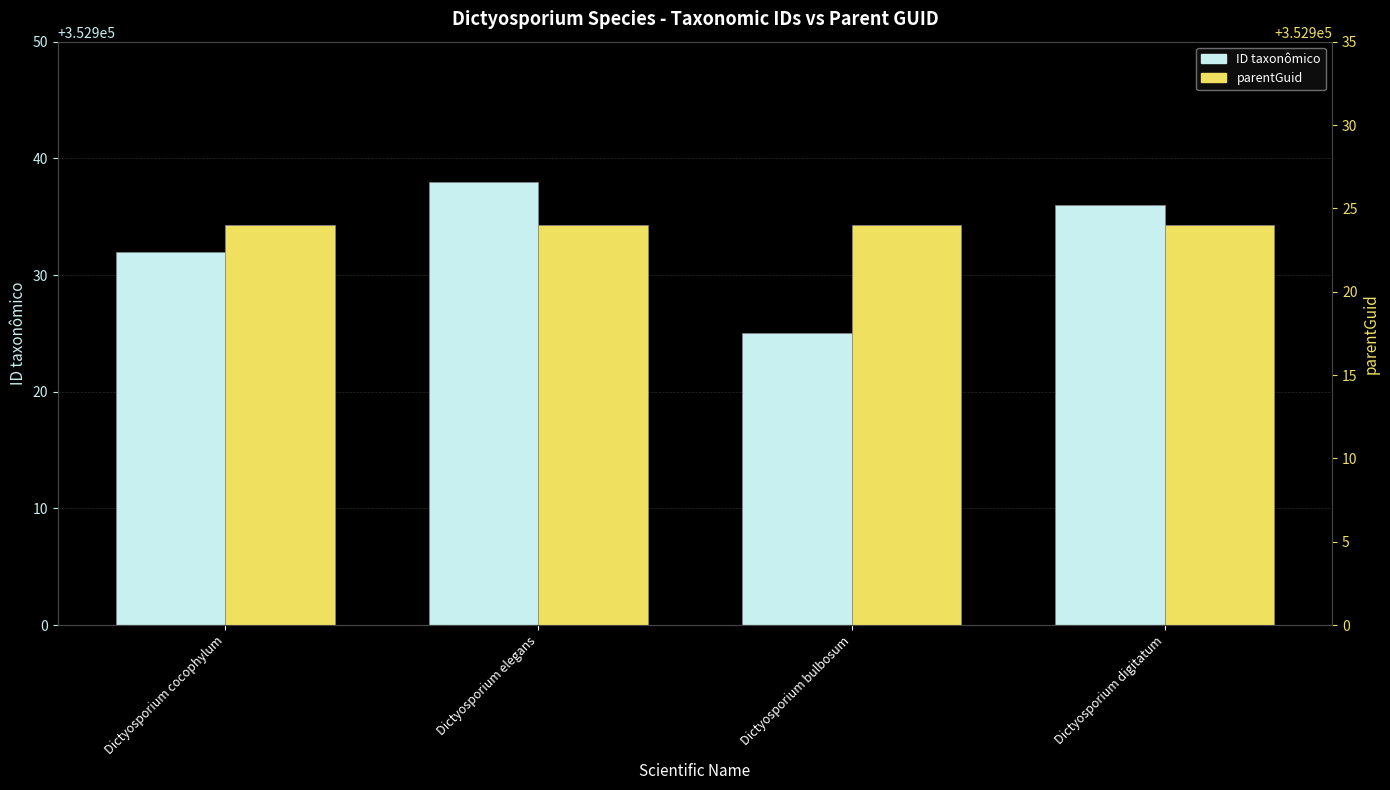

At which category is the sum across all series the highest?

Dictyosporium elegans